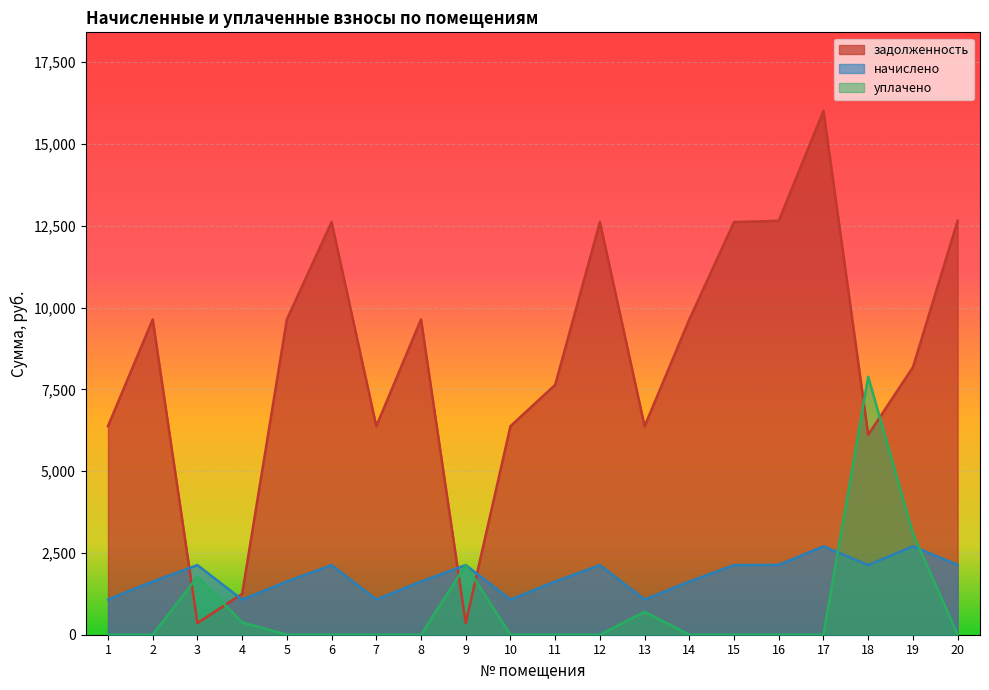

How many values in the уплачено series exceed 0?

6